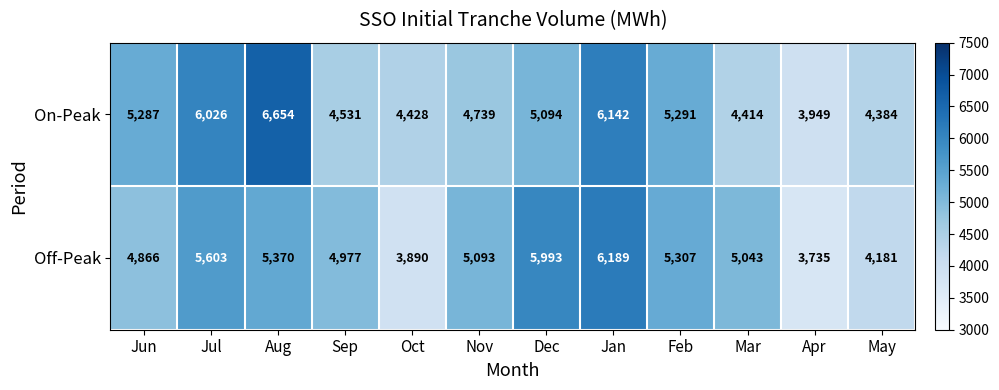

What is the difference between the second highest and second lowest values in the On-Peak series?

1758